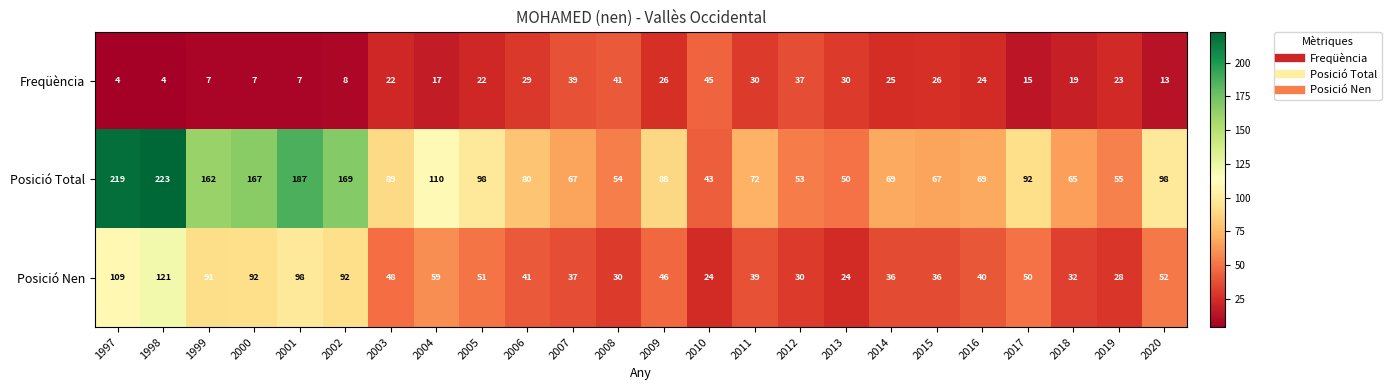

Rank the series by their average value, from highest to lowest.

Posició Total, Posició Nen, Freqüència